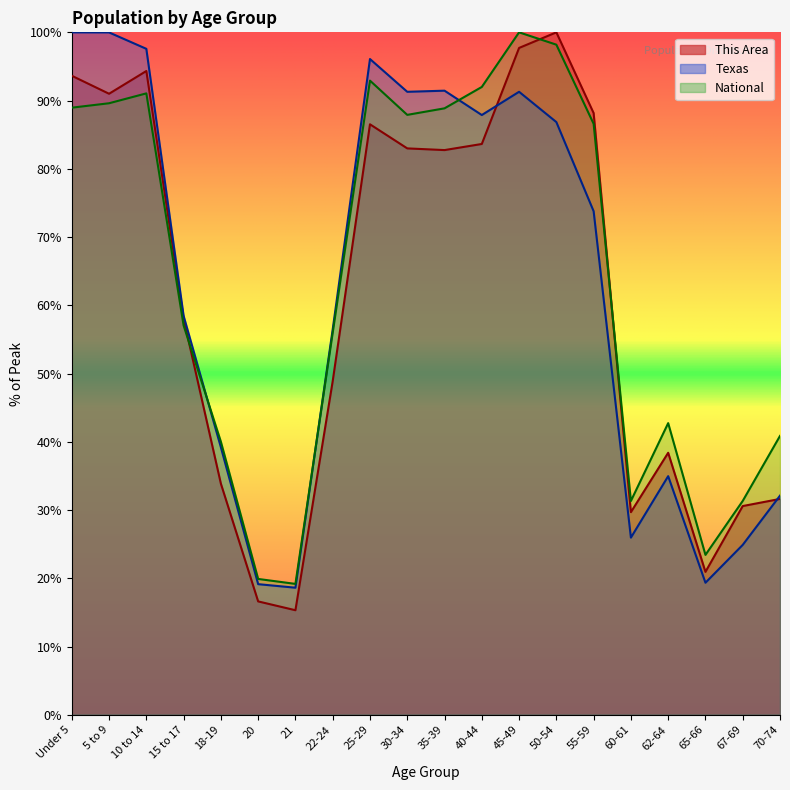

What is the difference between the National values at 45-49 and 30-34?

12.1